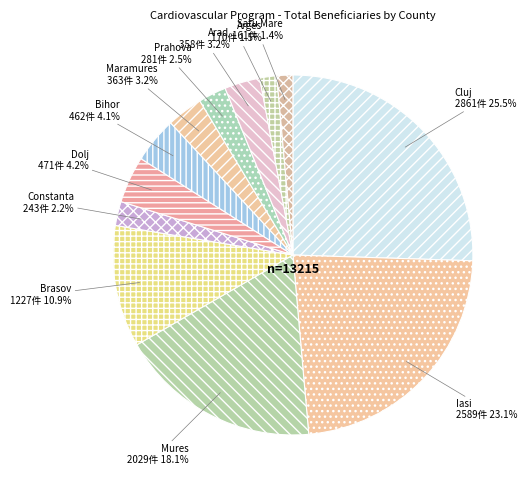

To the nearest percent, what percentage of the pie is Brasov?

11%